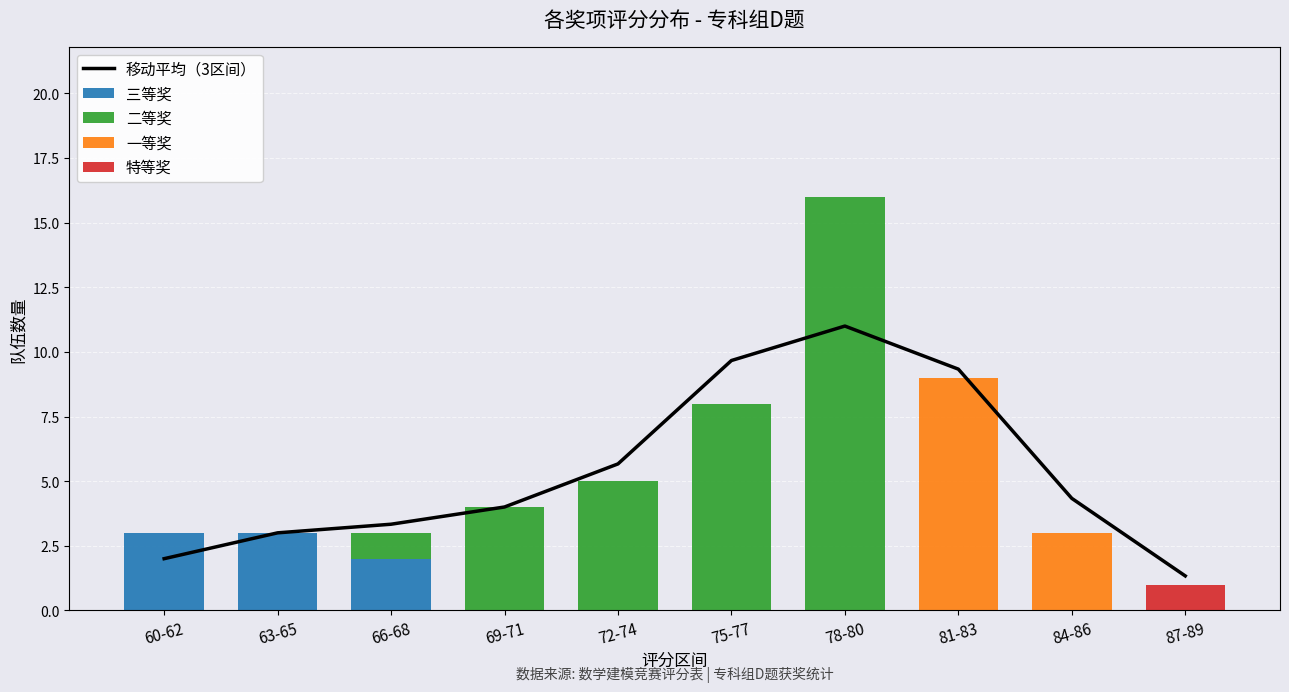

What is the difference between the highest and lowest values at 81-83?

9.3